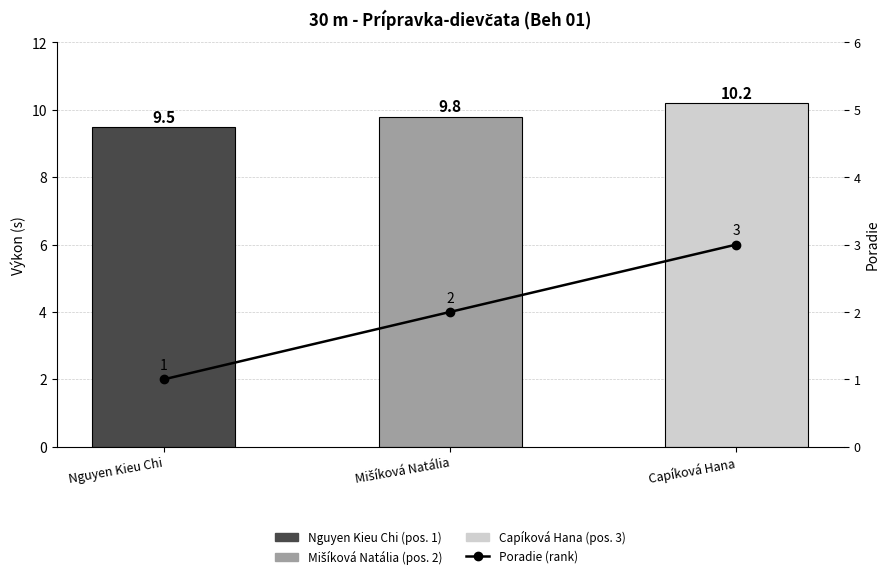

What is the label of the 2nd bar from the left?

Mišíková Natália